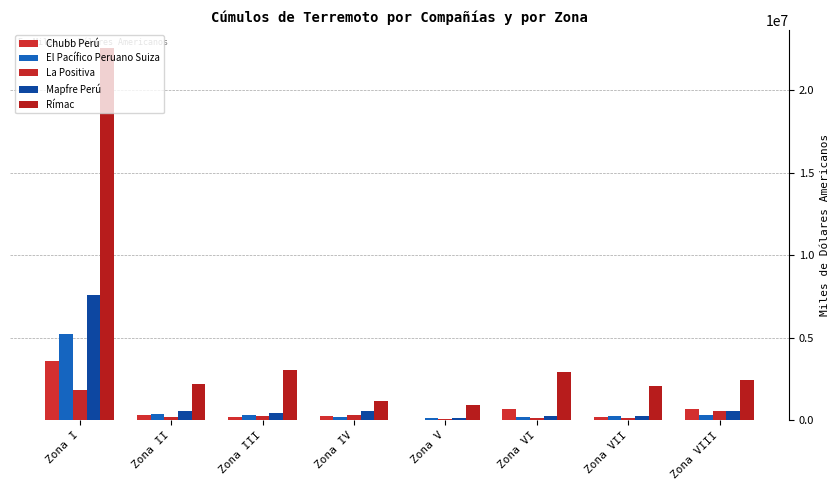

At how many categories does at least one series exceed 19879730?

1